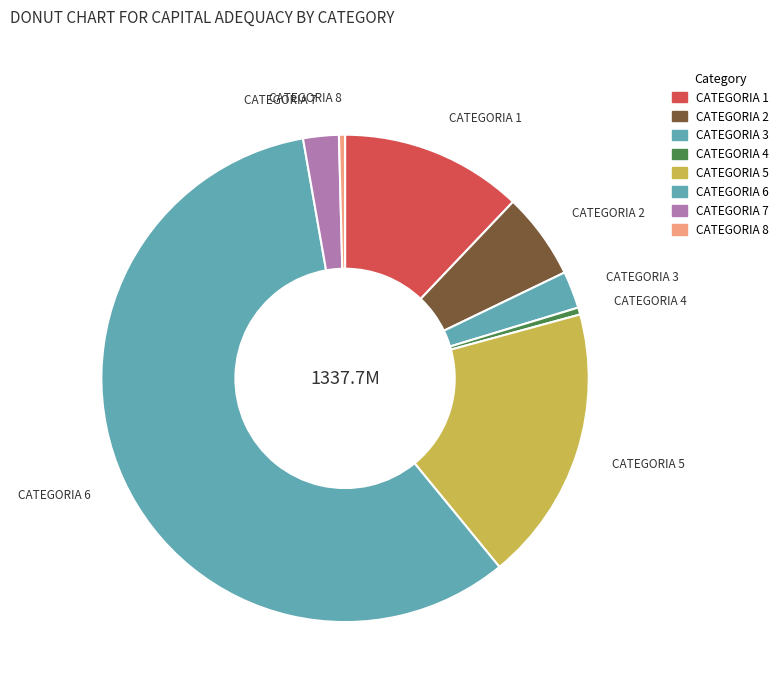

Count the number of slices in the pie.

8